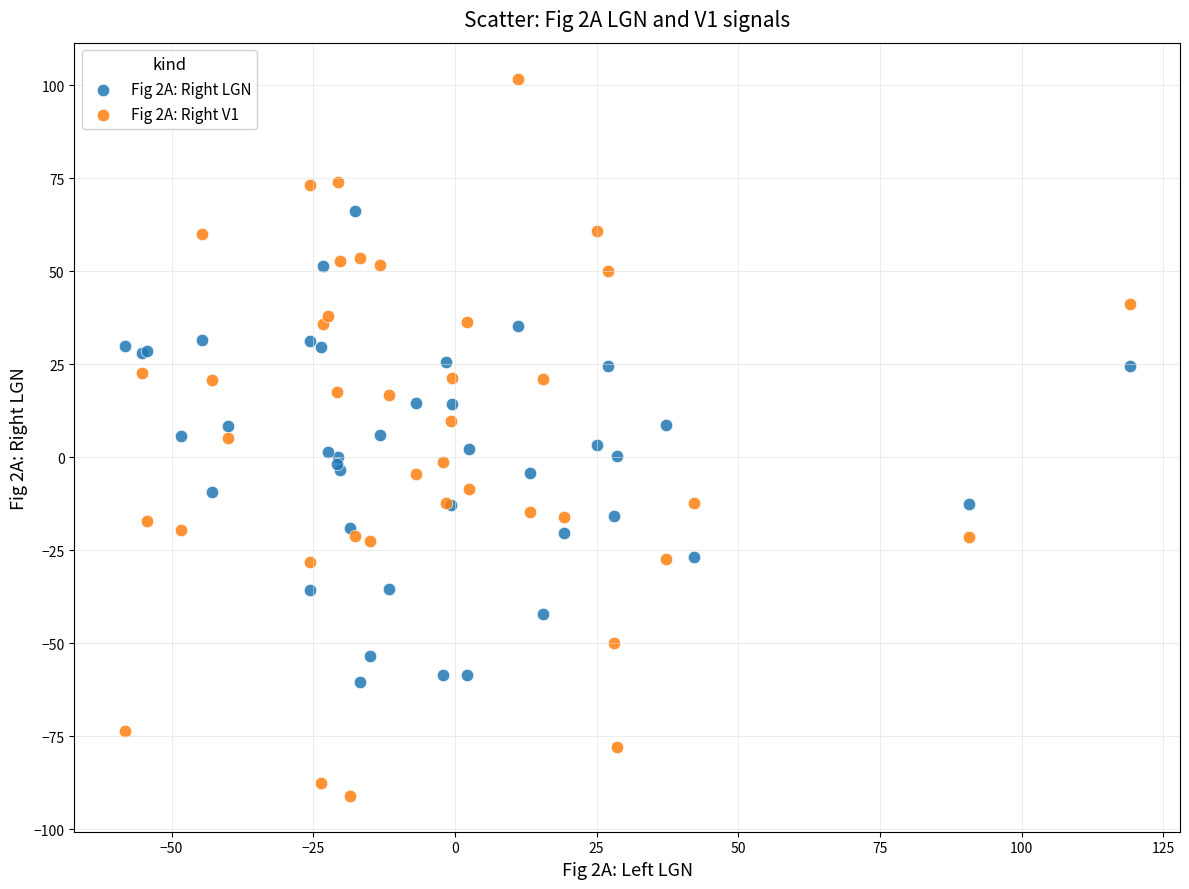

Which series reaches the minimum Y coordinate?

Fig 2A: Right V1